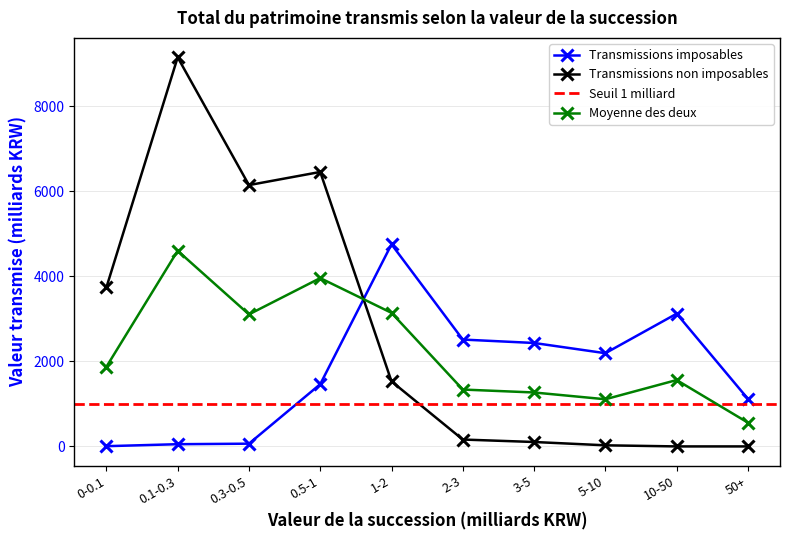

At which label does Transmissions non imposables reach its peak?

0.1-0.3